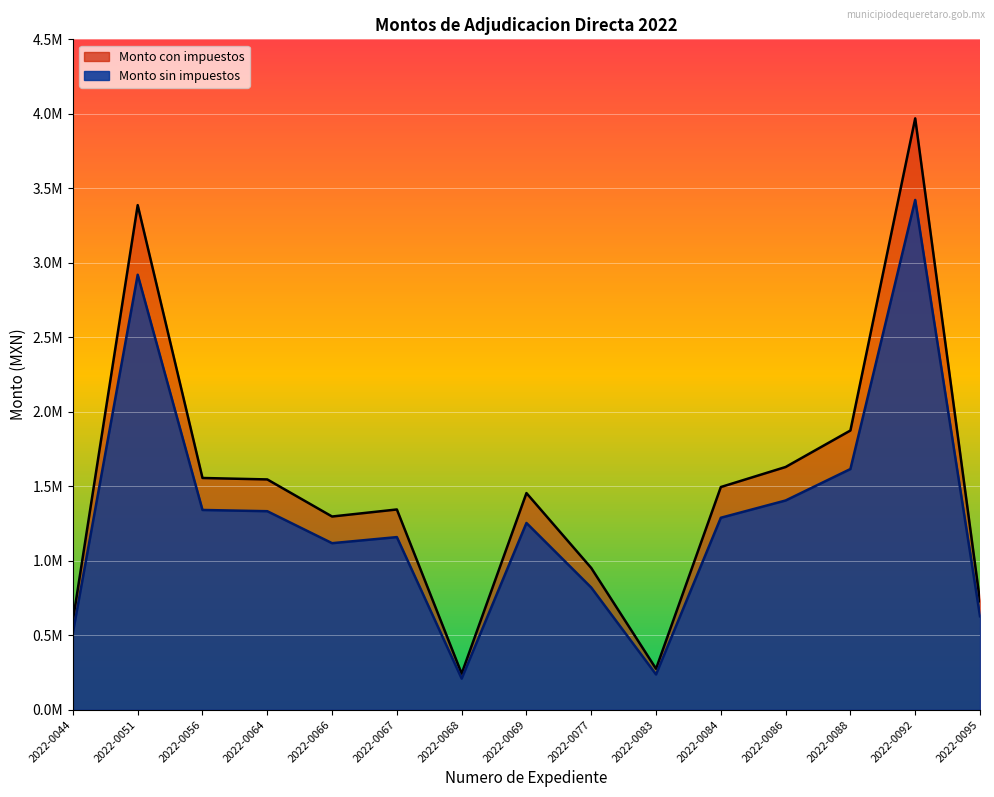

Which has a higher value, 2022-0056 or 2022-0064?

2022-0056